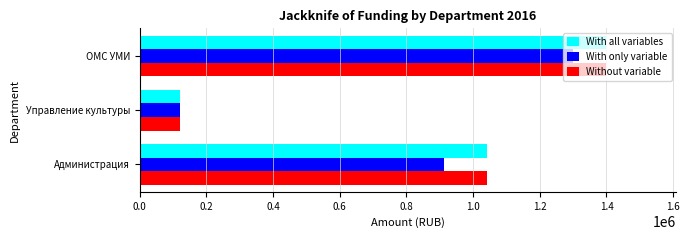

At which label is With all variables closest to 760000?

Администрация